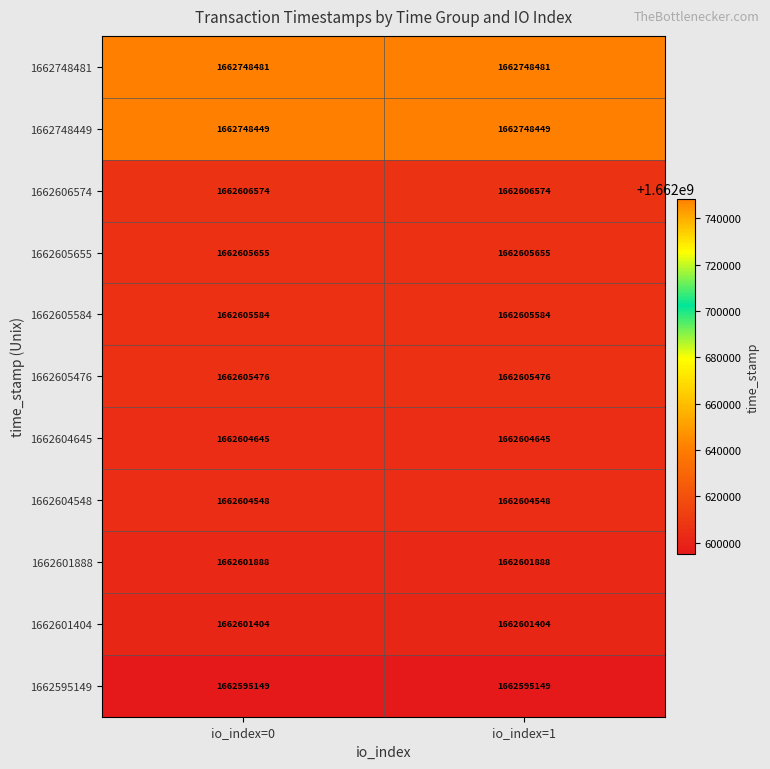

What is the sum of the 1662601404 values at io_index=1 and io_index=0?

3325202808